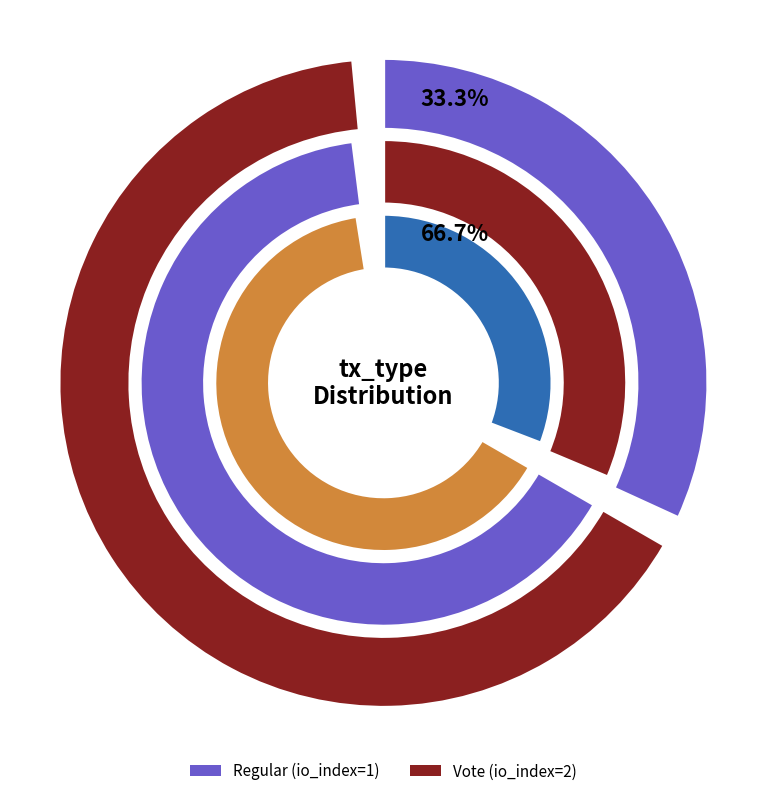

What is the change in value from Regular to Vote?

+1